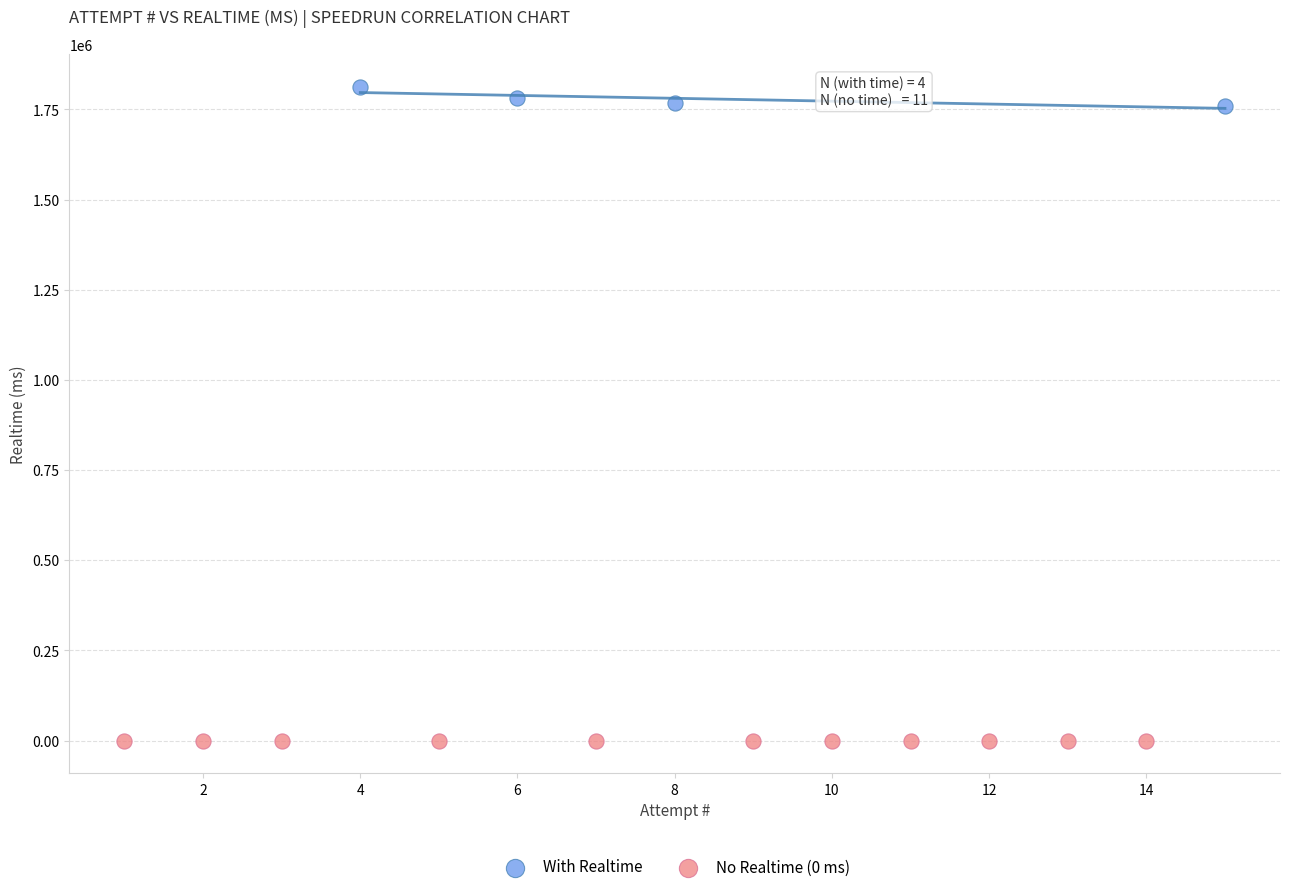

Which series contains the lowest Y value?

No Realtime (0 ms)